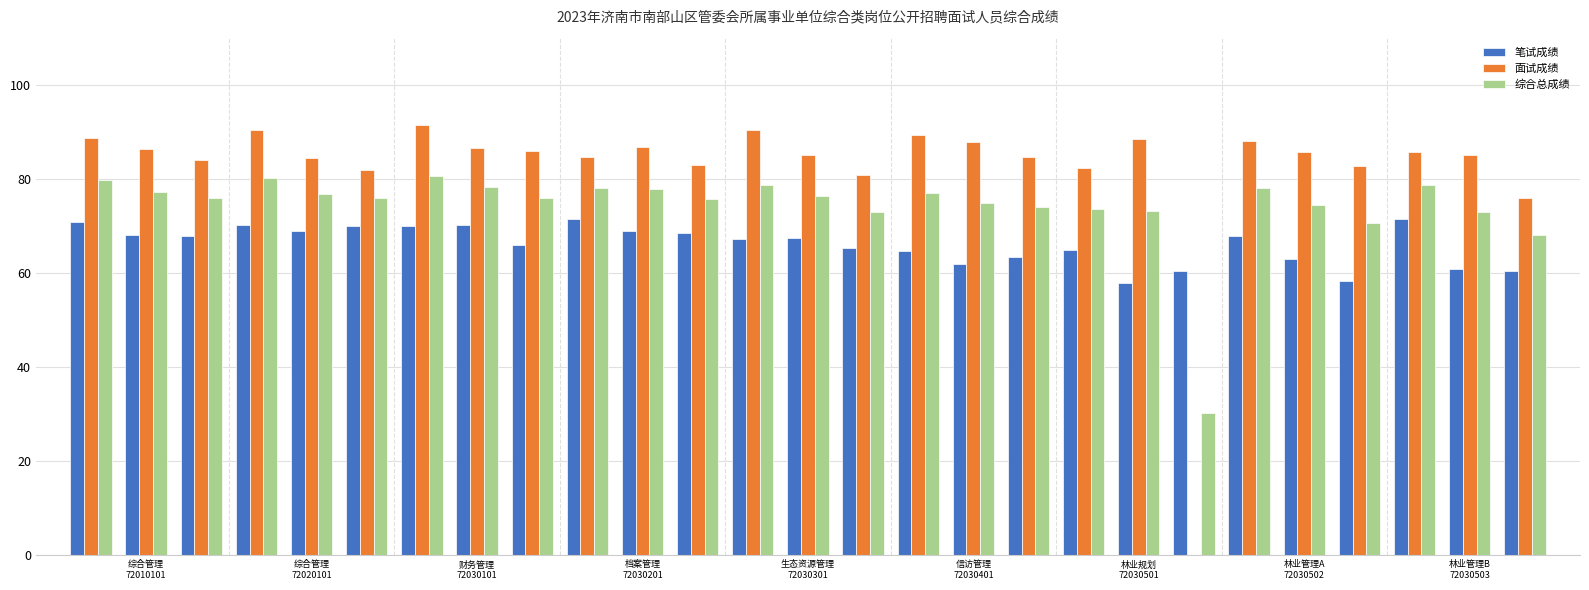

Which series has the largest total across all categories?

面试成绩